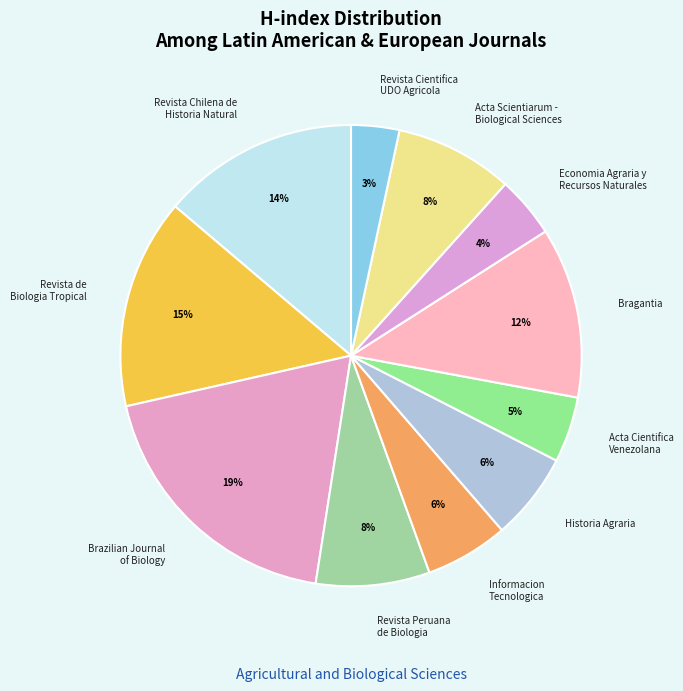

What percentage is the Informacion Tecnologica slice, to the nearest percent?

6%